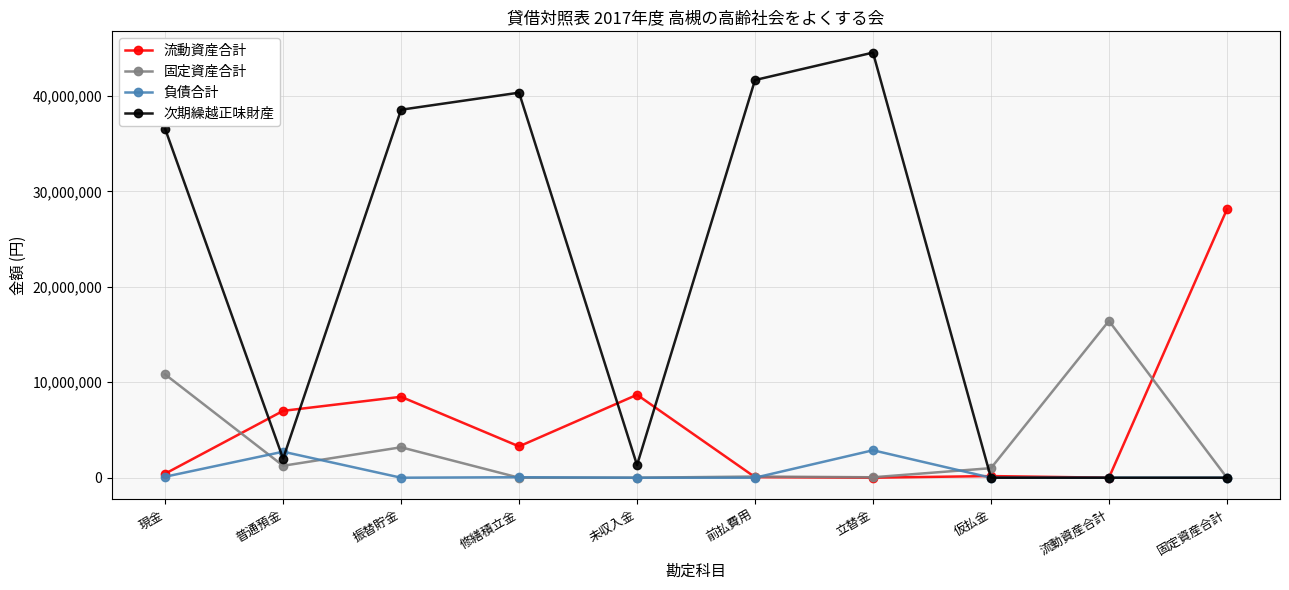

True or false: 負債合計 and 固定資産合計 intersect in this chart.

True